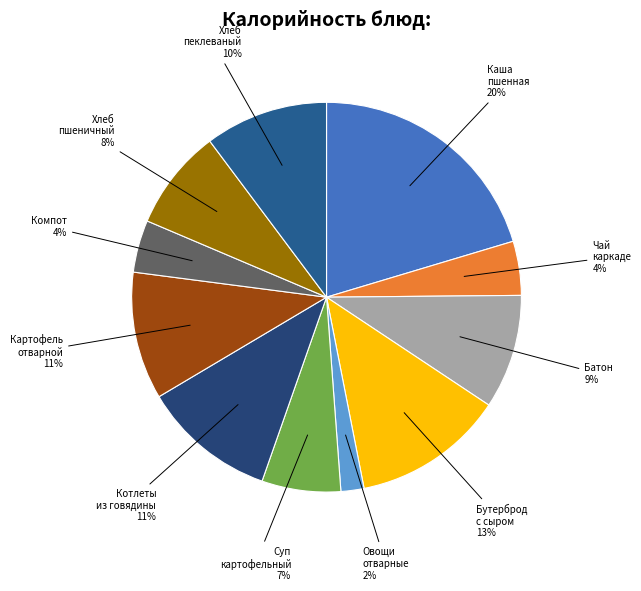

To the nearest percent, what is the difference between the largest and smallest slice percentages?

18%